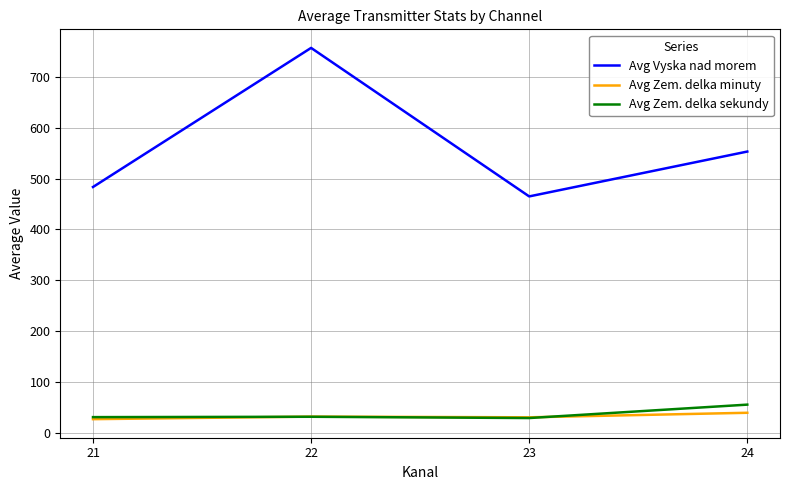

What is the sum of all Avg Zem. delka sekundy values?

149.3